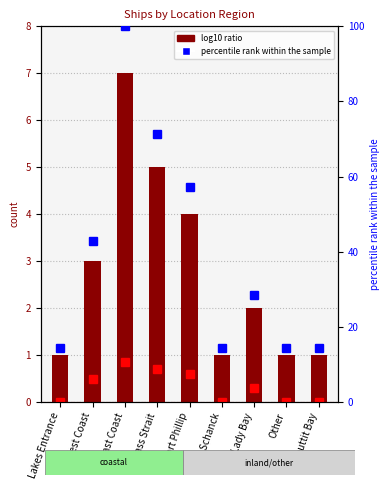

Where is count nearest to the value 4?

Port Phillip